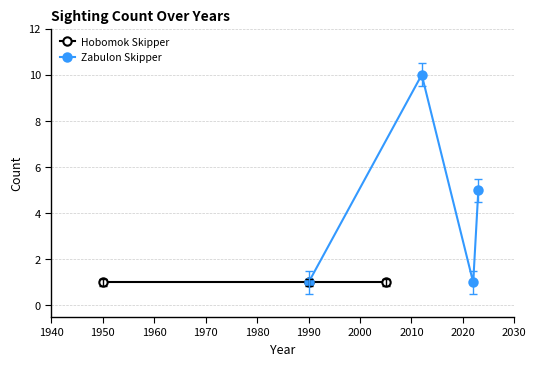

How many interior local peaks does the Zabulon Skipper series have?

1